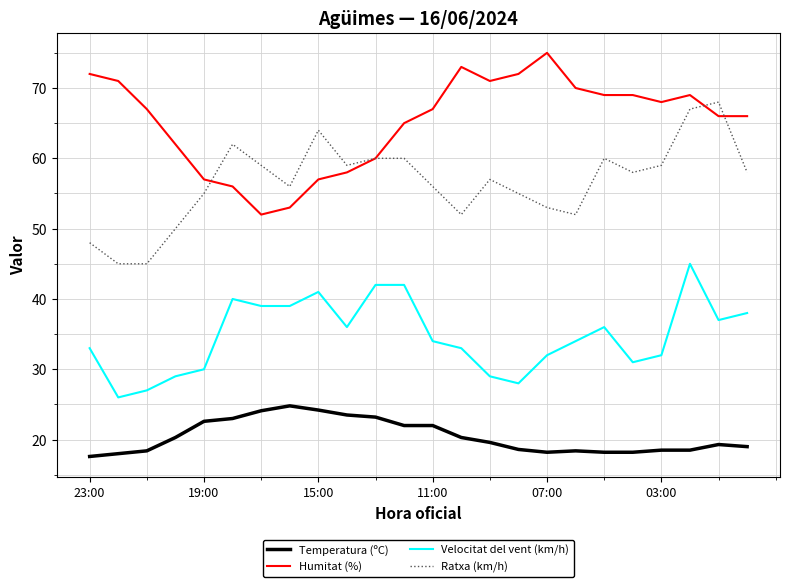

True or false: Velocitat del vent (km/h) and Humitat (%) intersect in this chart.

False